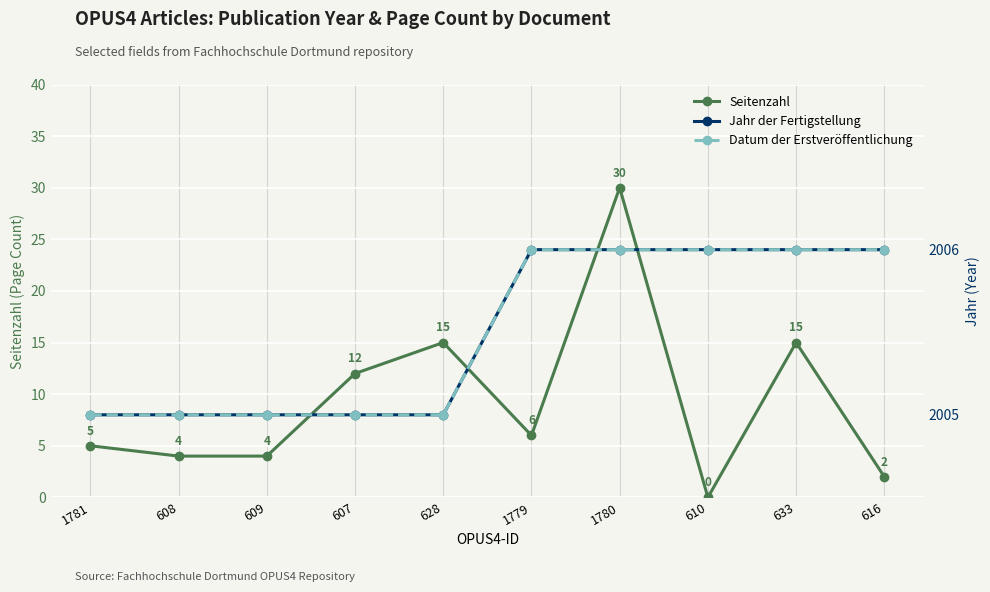

Is it true that Seitenzahl equals 27 at 633?

False